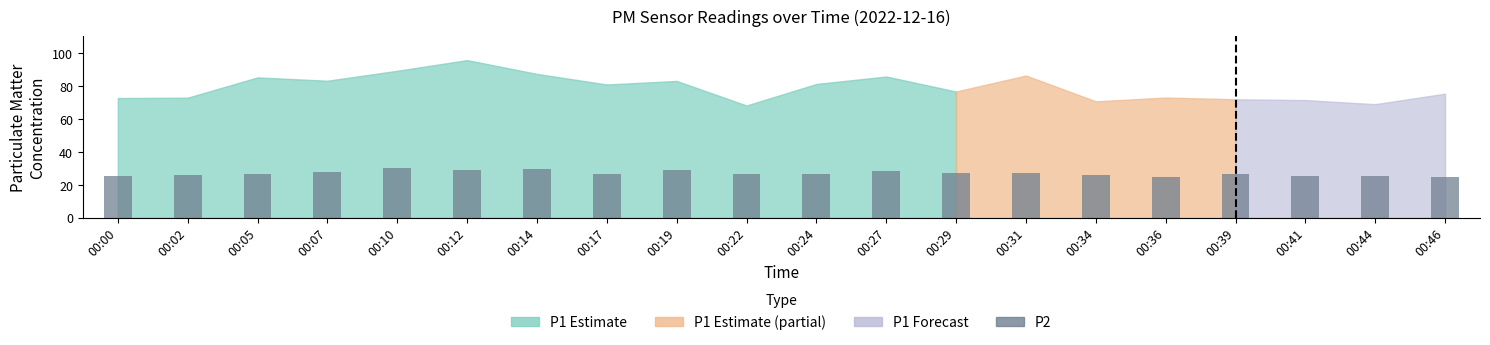

What is the value of the 4th bar from the left?

27.6